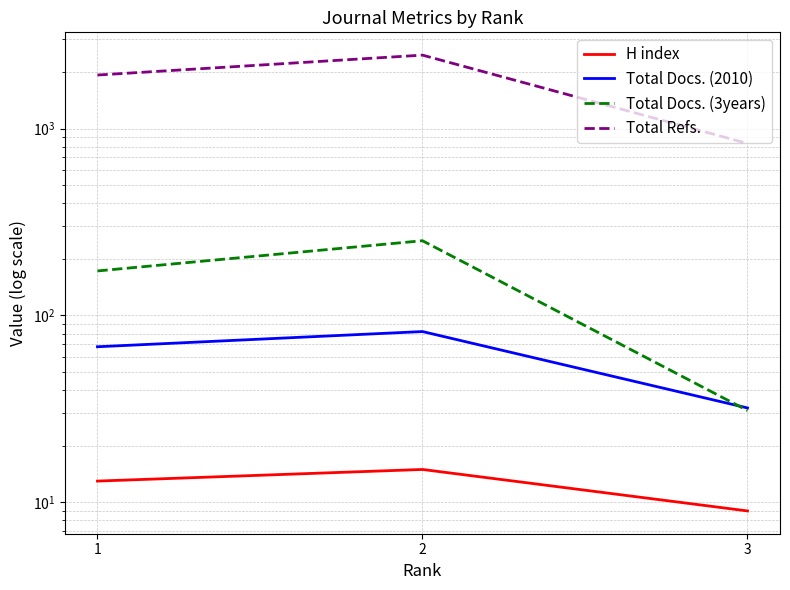

At how many categories does at least one series exceed 1635?

2